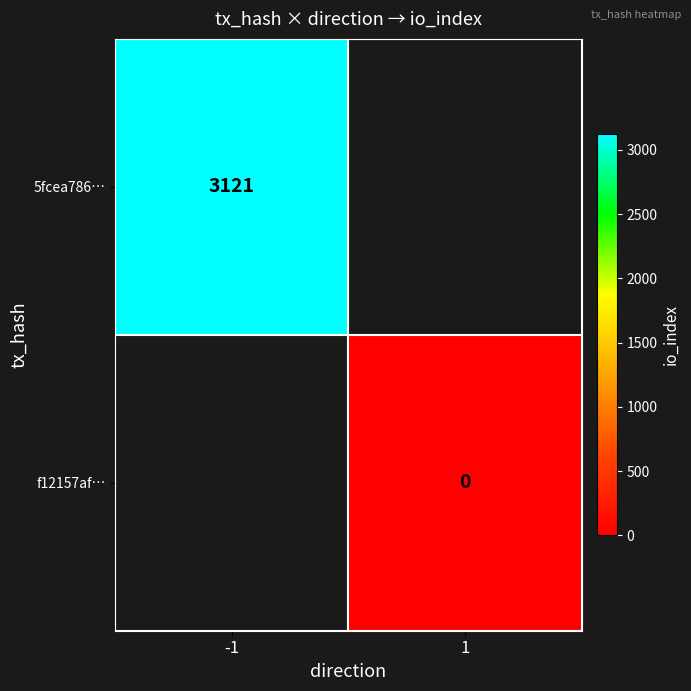

True or false: 5fcea786… has a value of 4958 at -1.

False